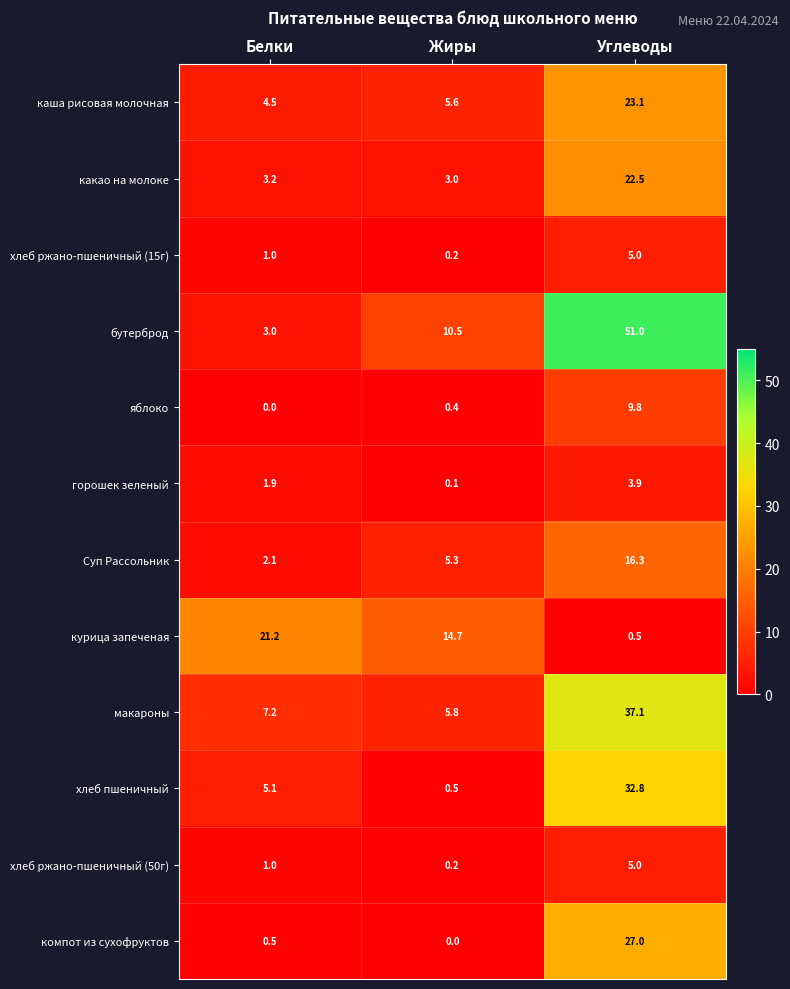

At which label is хлеб ржано-пшеничный (15г) closest to 2?

Белки